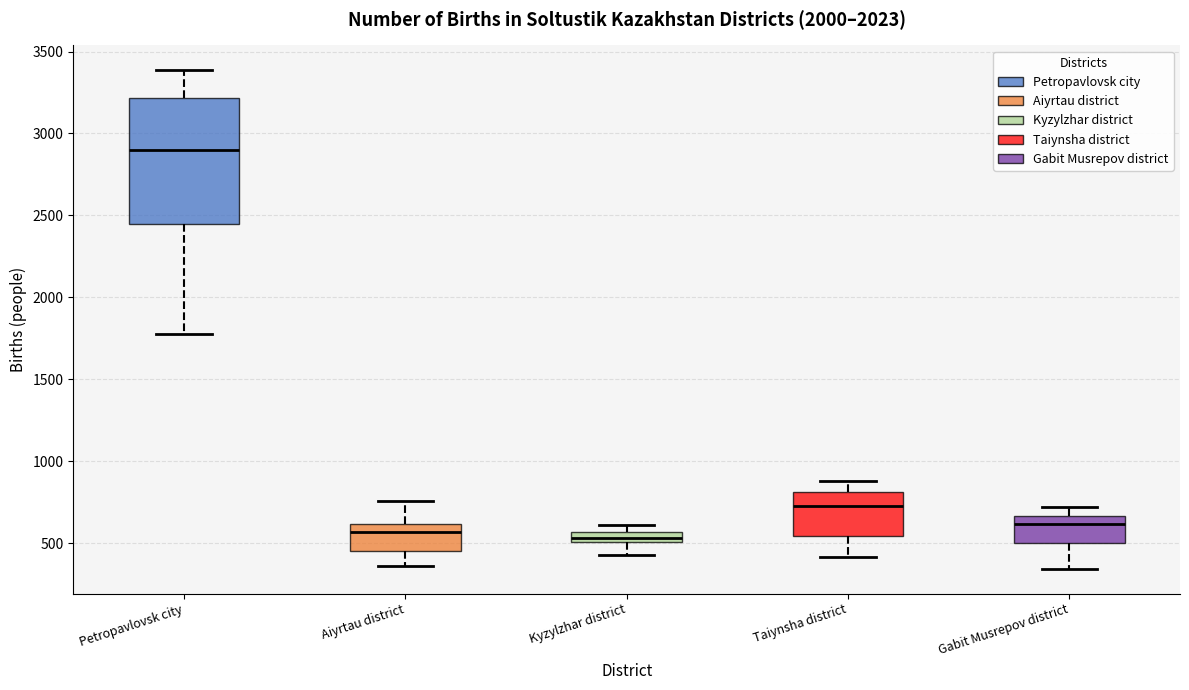

Which box is the tallest, from its lower edge to its upper edge?

Petropavlovsk city